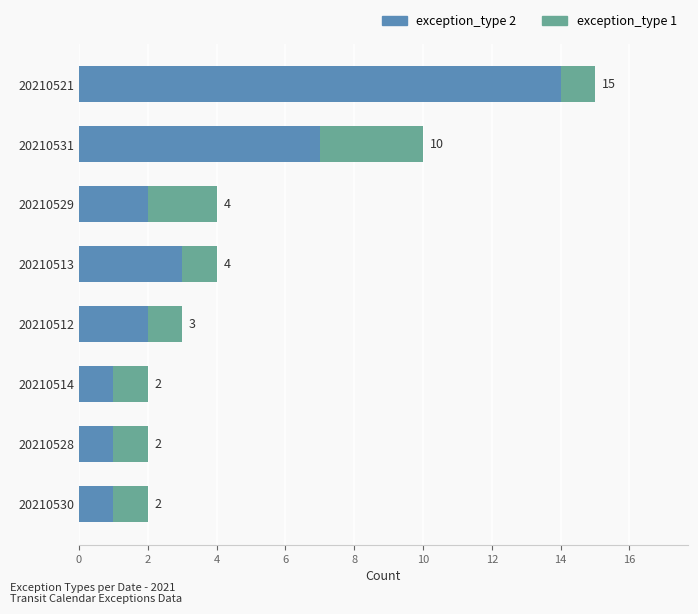

What is the approximate value of exception_type 2 at 20210521?

14